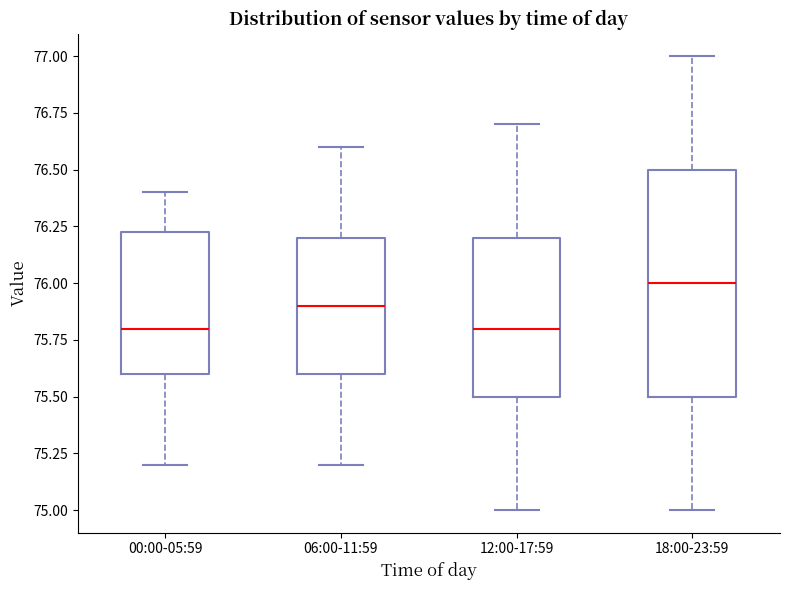

Reading left to right, read every box against the y-axis: the position of its median line, the range the box covers, and the ends of its whiskers. The values are not printed on the chart, so give them approximately, as read against the axis.

00:00-05:59: median 75.80, box 75.60 to 76.25, whiskers 75.20 to 76.40
06:00-11:59: median 75.90, box 75.60 to 76.20, whiskers 75.20 to 76.60
12:00-17:59: median 75.80, box 75.50 to 76.20, whiskers 75.00 to 76.70
18:00-23:59: median 76.00, box 75.50 to 76.50, whiskers 75.00 to 77.00